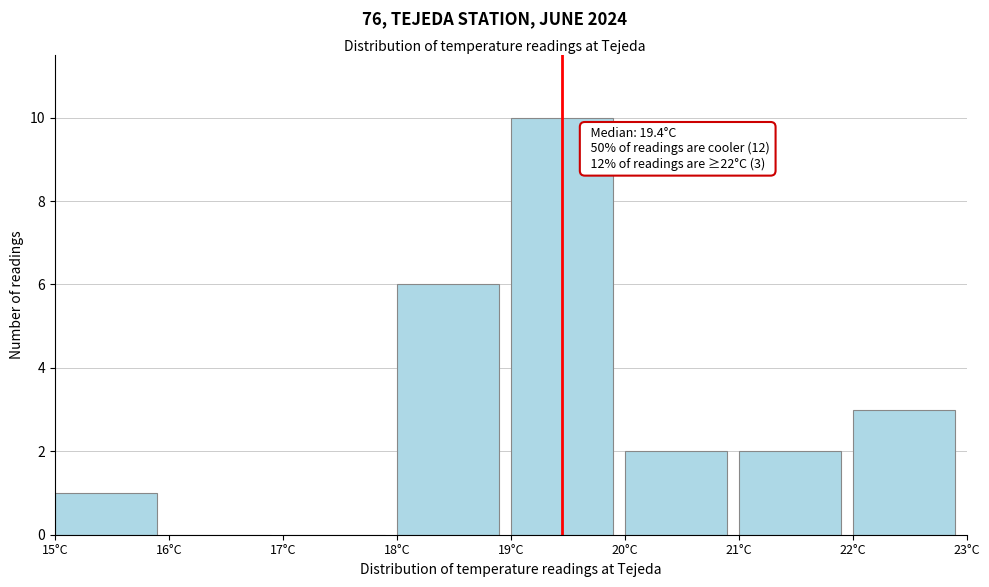

Over which range of the x-axis is the bar tallest?

19 to 20